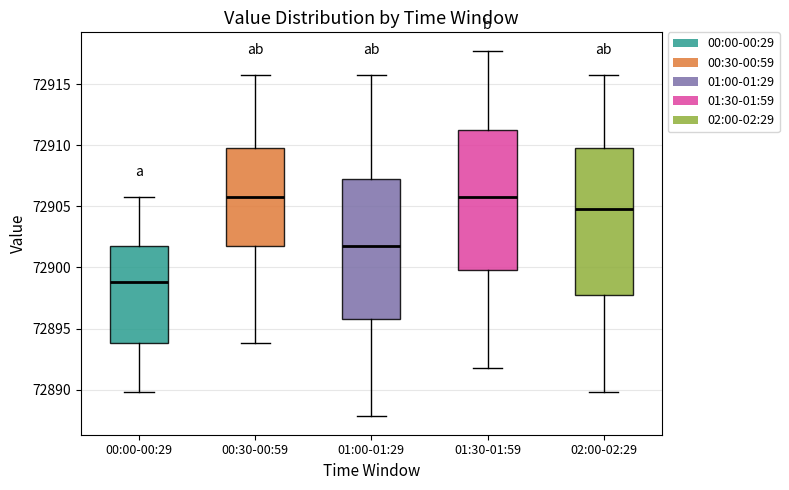

Which box is the tallest, from its lower edge to its upper edge?

02:00-02:29